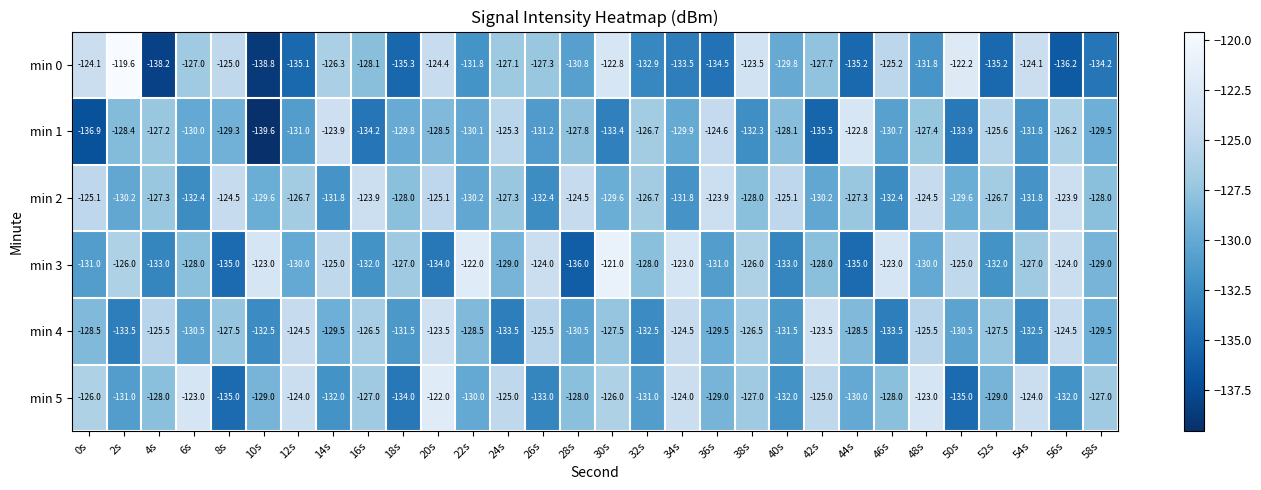

At 24s, list the series in order from largest to smallest.

min 5, min 1, min 0, min 2, min 3, min 4